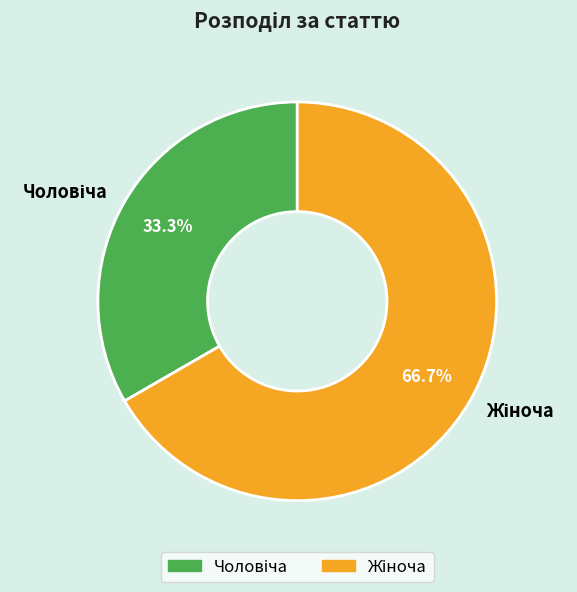

What is the ratio of the value at Жіноча to the value at Чоловіча?

2.0